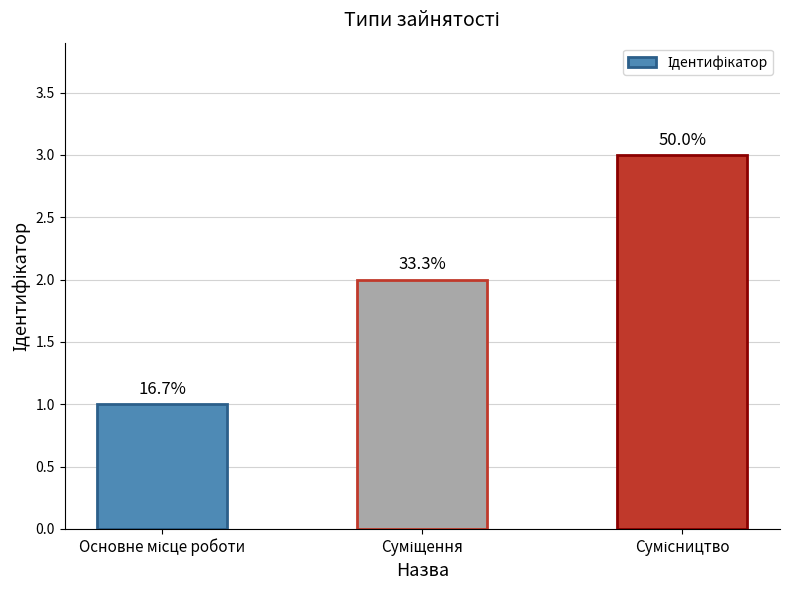

What is the sum of all values?

6